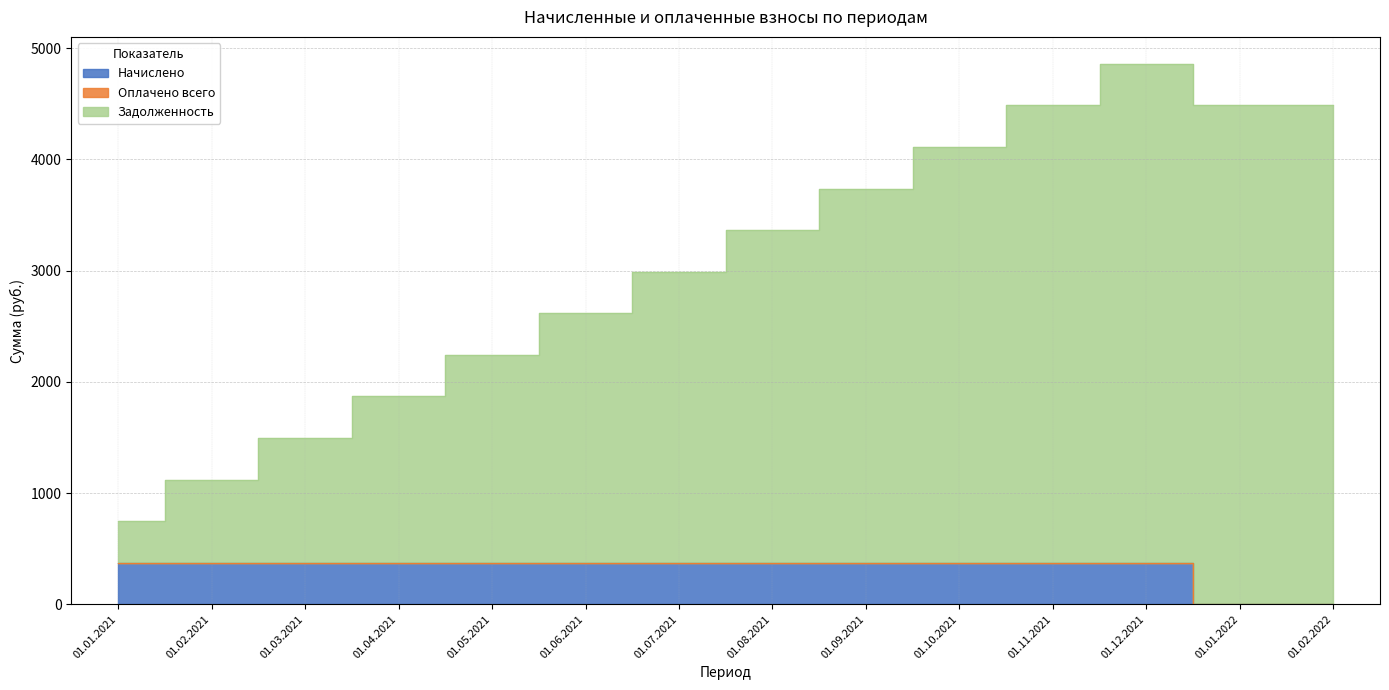

The Задолженность series shows 1494.7 at 01.03.2021. True or false?

True